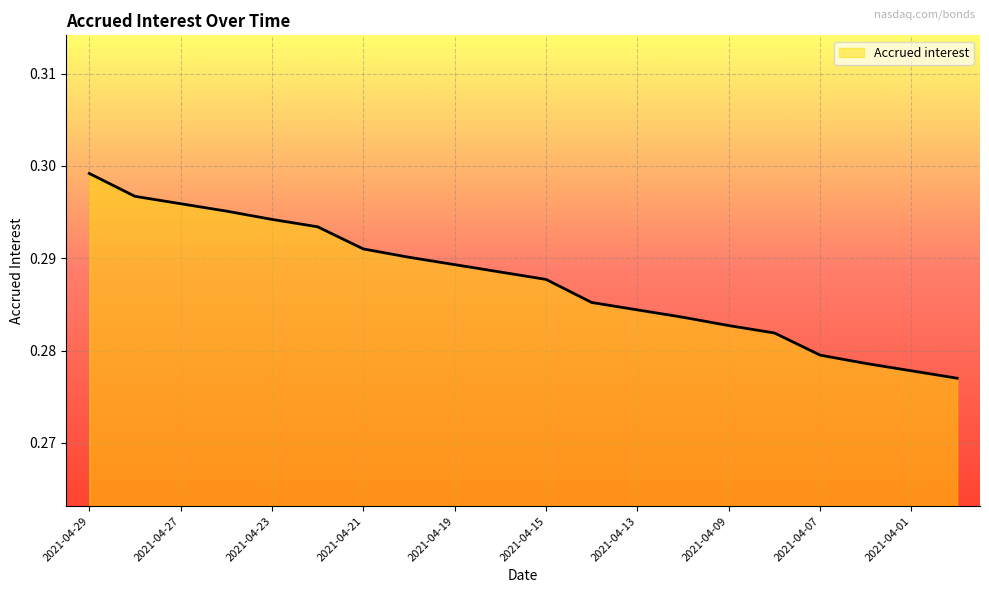

Which category has the lowest value across all series?

2021-03-31